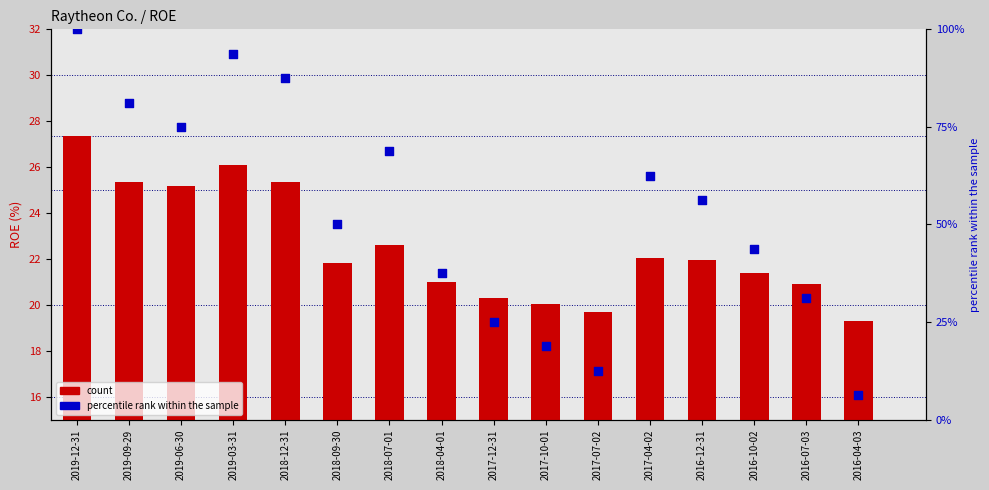

Is the value of count at 2019-03-31 greater than the value of percentile rank within the sample at 2016-04-03?

Yes